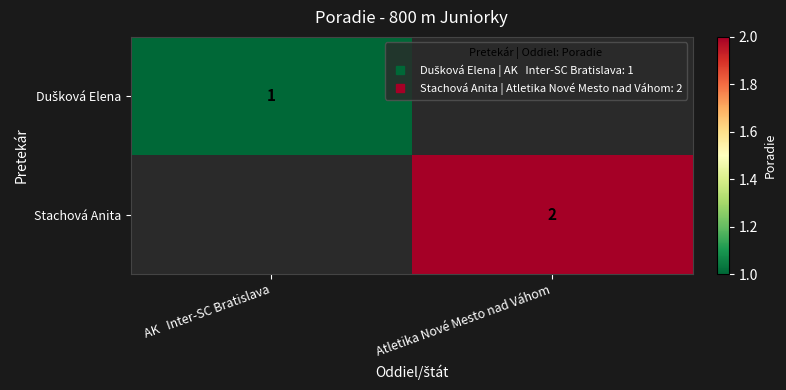

Is it true that Dušková Elena equals 1.4 at AK Inter-SC Bratislava?

False